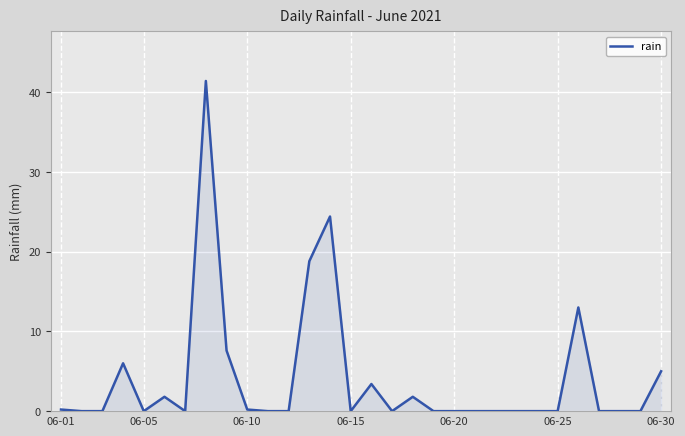

What is the difference between the maximum and minimum values?

41.4